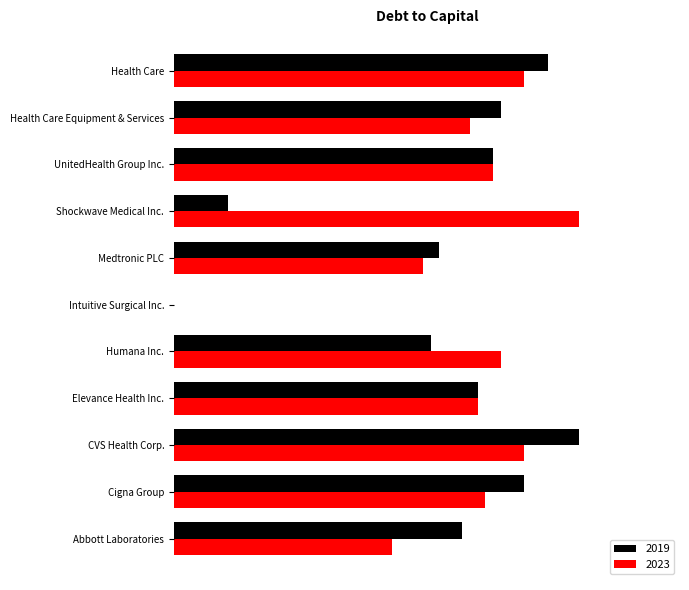

At which label does 2023 reach its peak?

Shockwave Medical Inc.